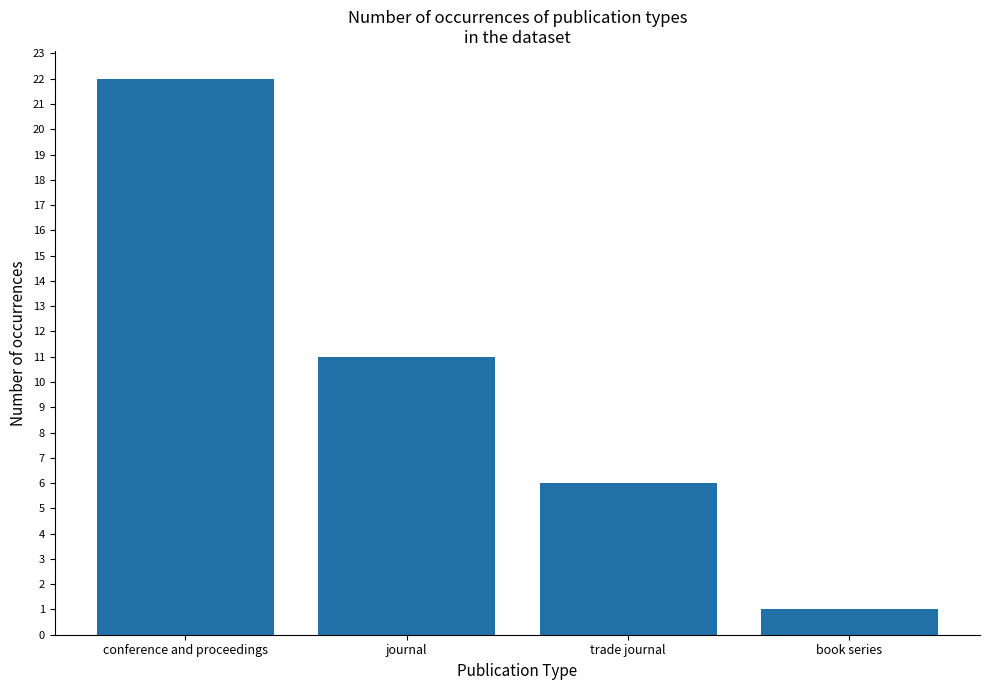

What is the sum of all values?

40